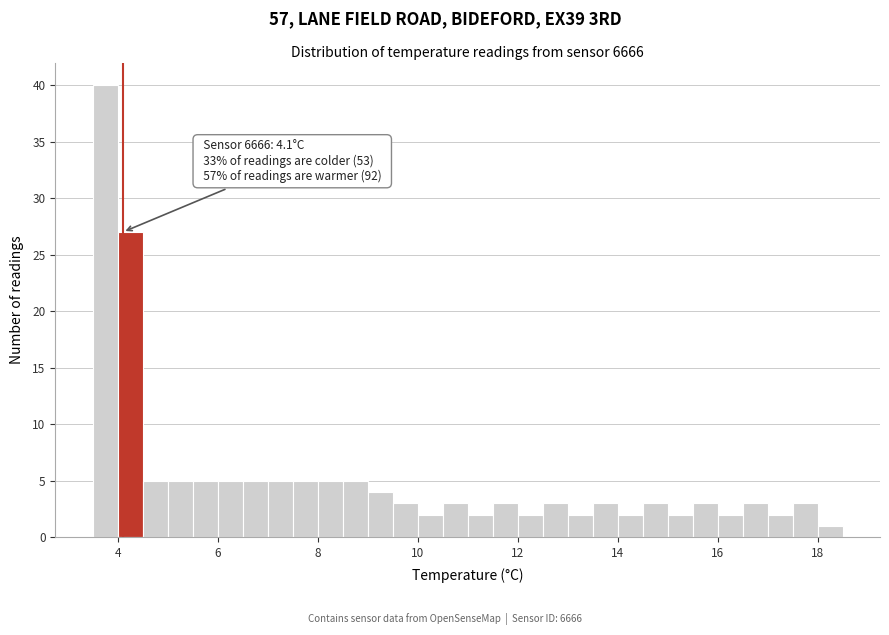

Around what value on the x-axis is the tallest bar? Give the approximate position of its centre, as read against the axis.

3.8